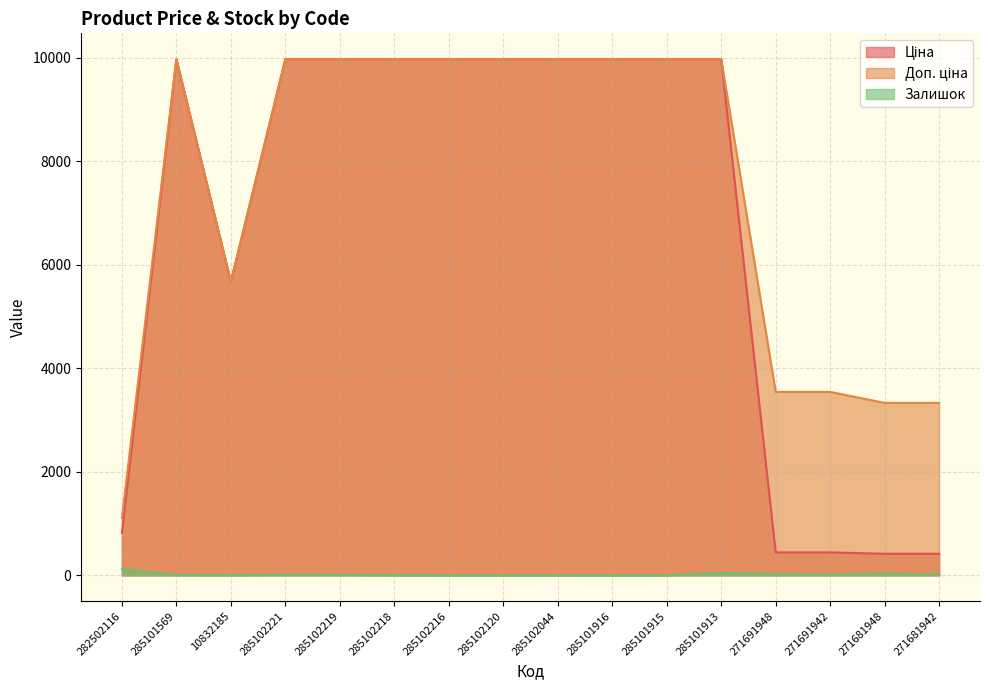

What is the difference between the second highest and minimum values in the Ціна series?

9558.4